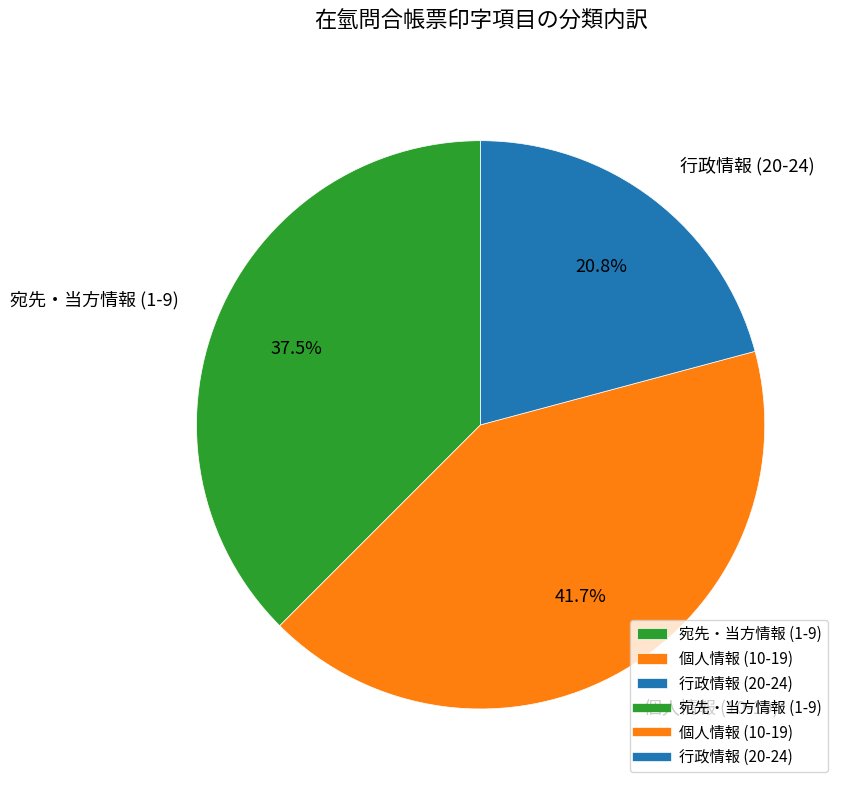

Which category has the smallest portion of the pie?

行政情報 (20-24)